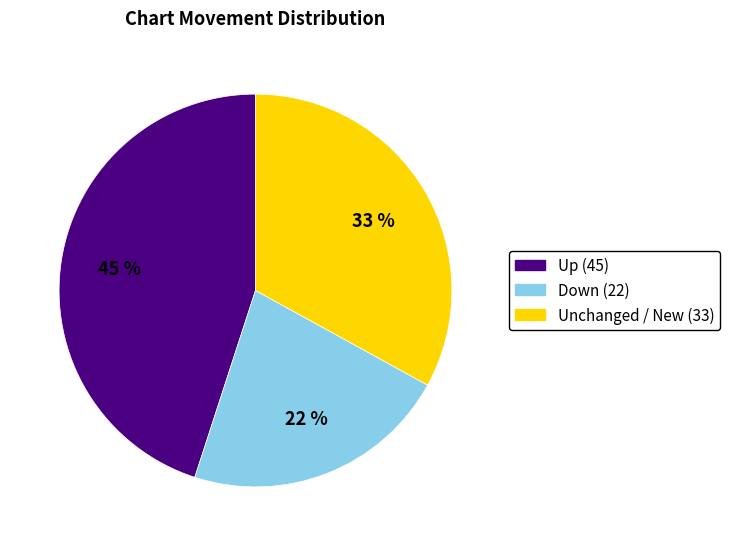

How many segments does this pie chart have?

3